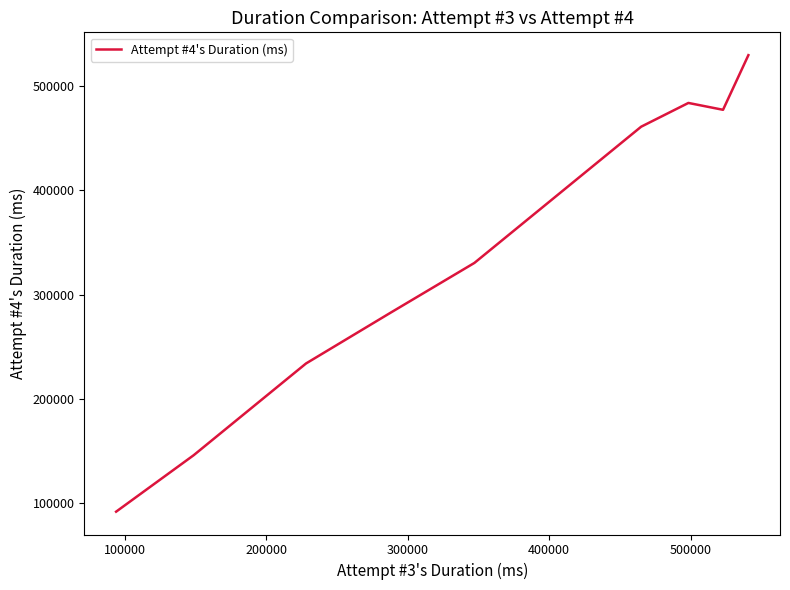

What is the difference between the maximum and minimum values?

437325